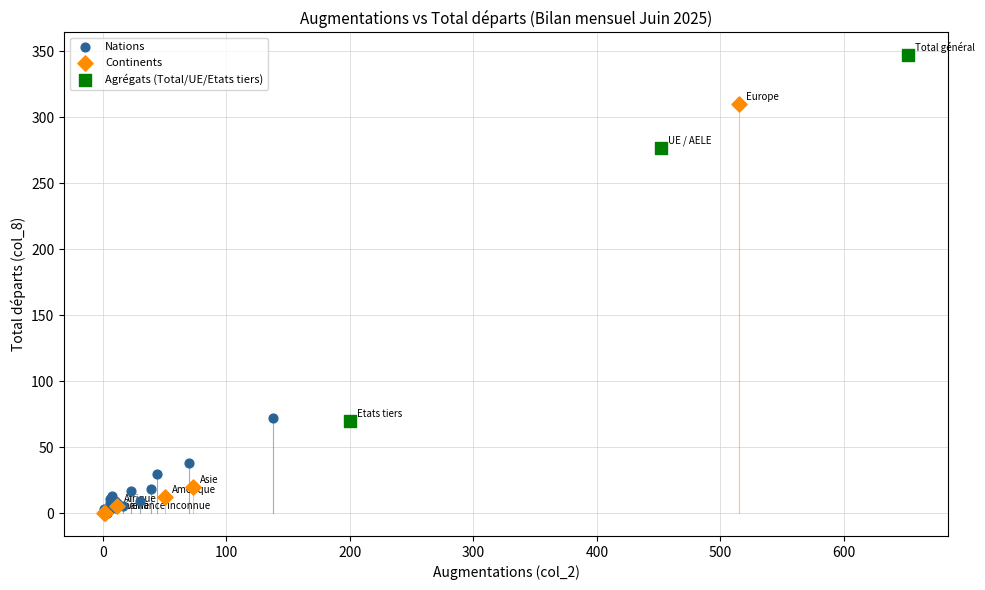

Which series contains the highest Y value?

Agrégats (Total/UE/Etats tiers)